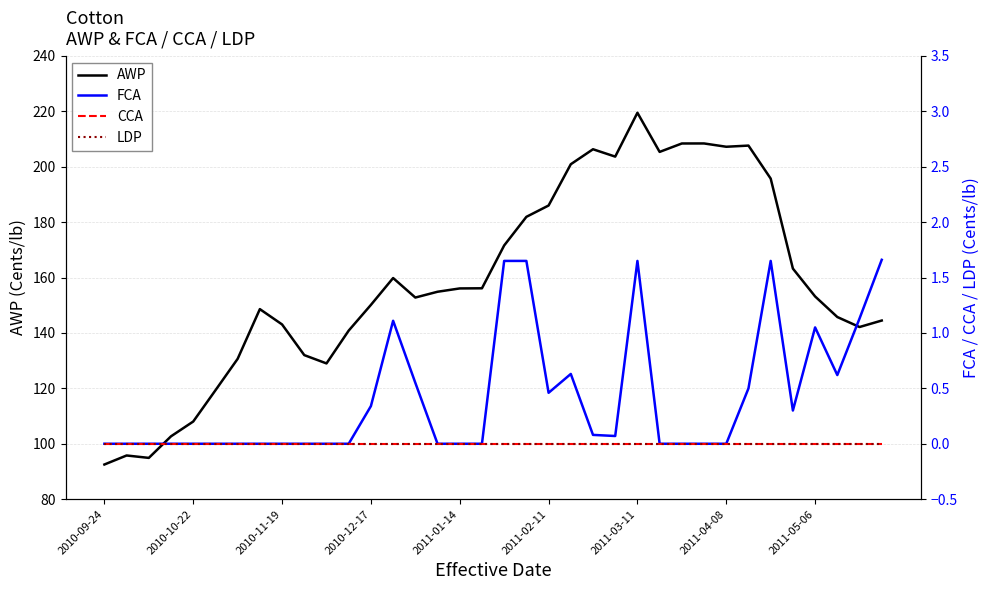

What is the lowest value of the AWP series?

92.5